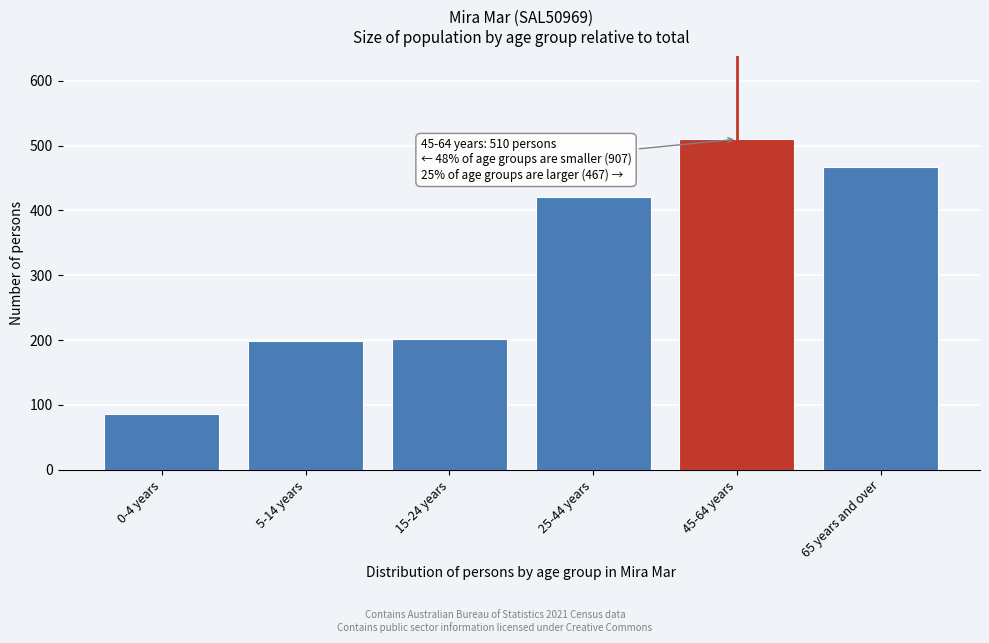

What is the sum of all values?

1884